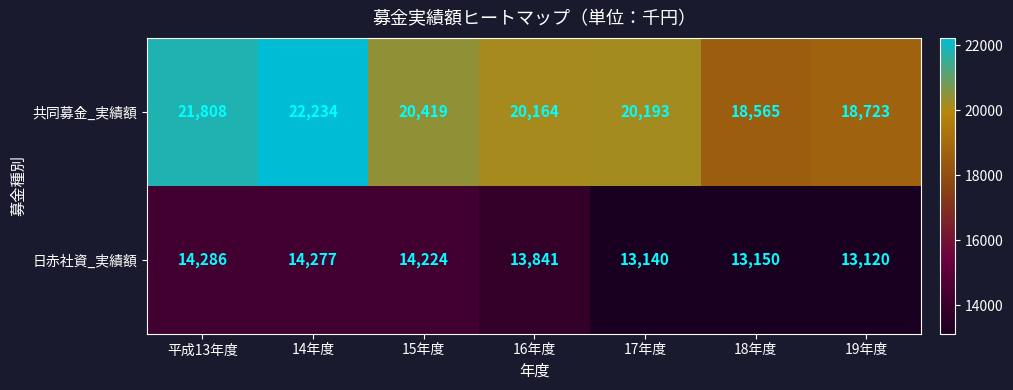

Is it true that 日赤社資_実績額 equals 18697 at 14年度?

False